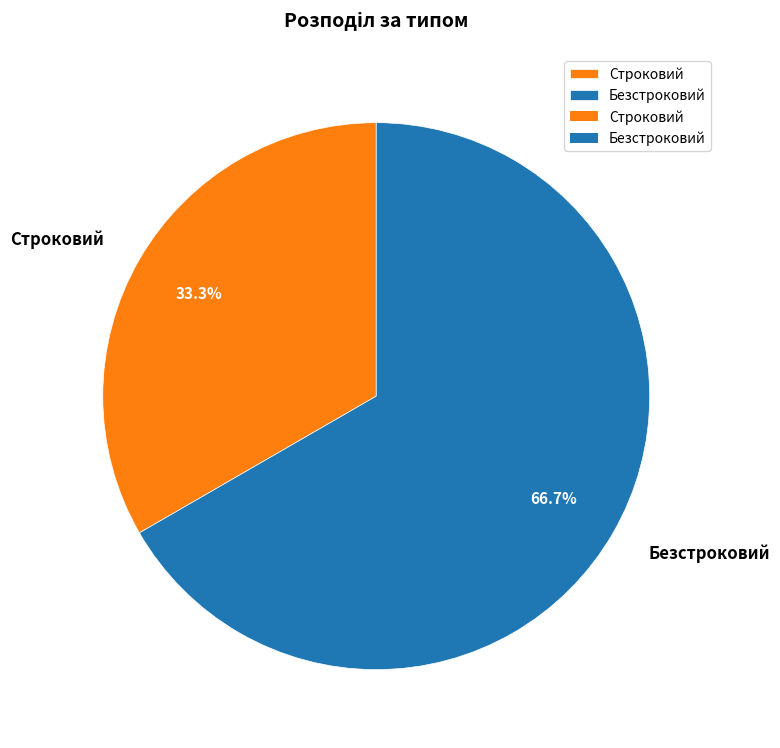

Approximately how many times larger is the value at Строковий compared to Безстроковий?

0.5